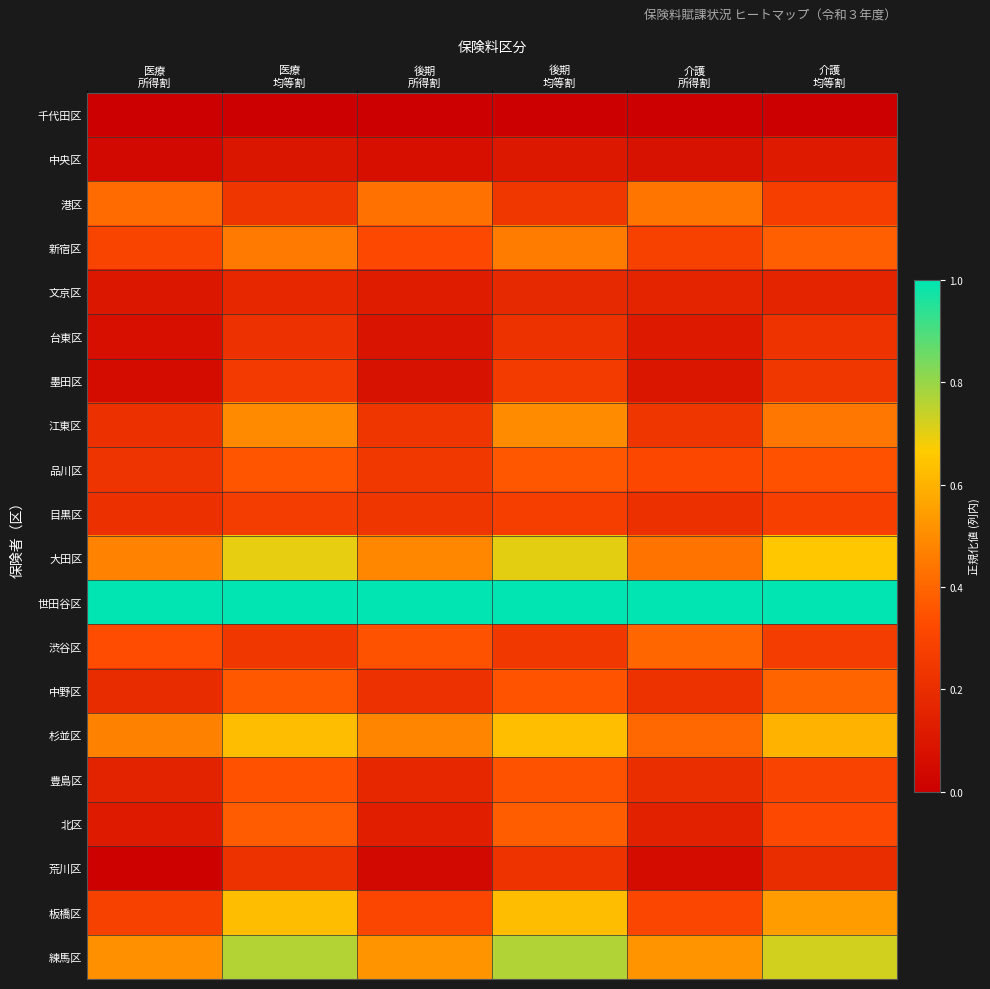

Rank the series by their maximum value, from highest to lowest.

世田谷区, 練馬区, 大田区, 杉並区, 板橋区, 江東区, 新宿区, 港区, 渋谷区, 中野区, 北区, 品川区, 豊島区, 目黒区, 墨田区, 荒川区, 台東区, 文京区, 中央区, 千代田区